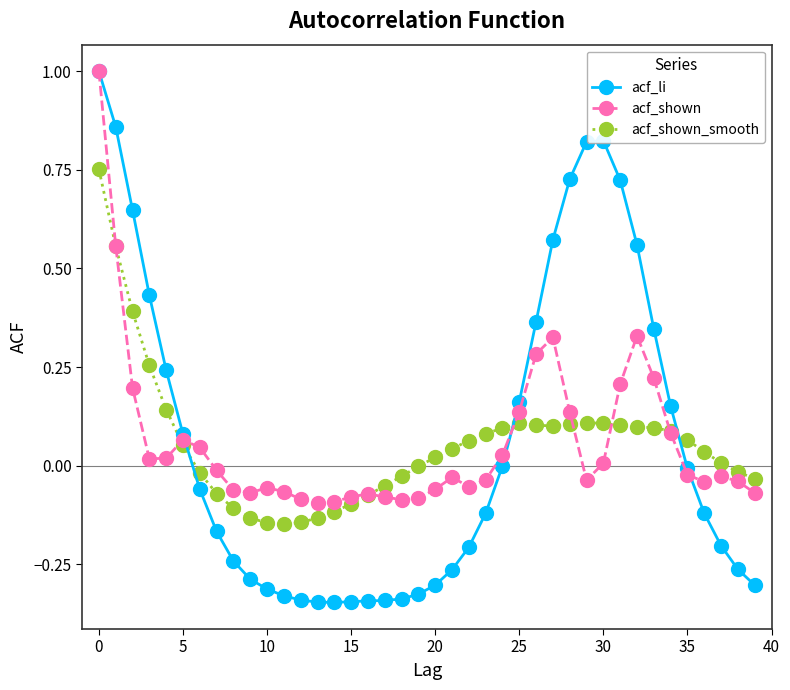

True or false: acf_shown_smooth has more than 0 interior local peaks.

True